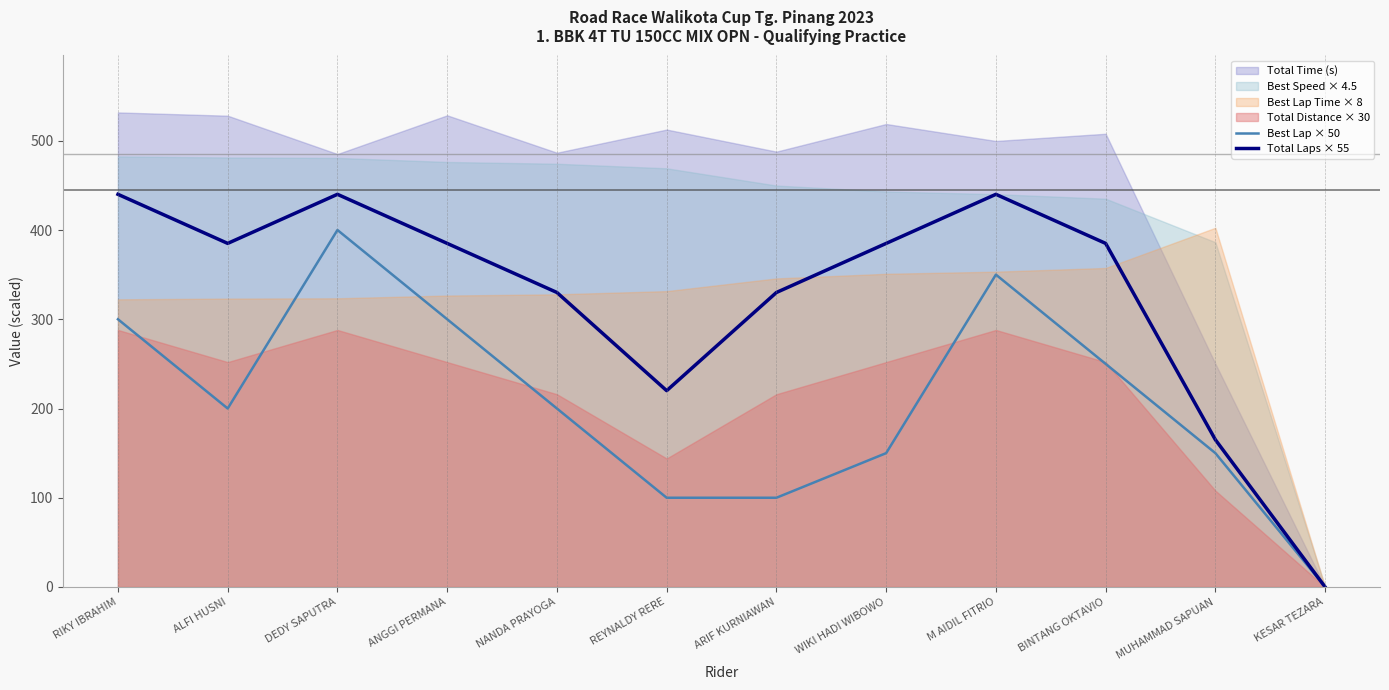

How many values in the Total Laps × 55 series are below 385?

5